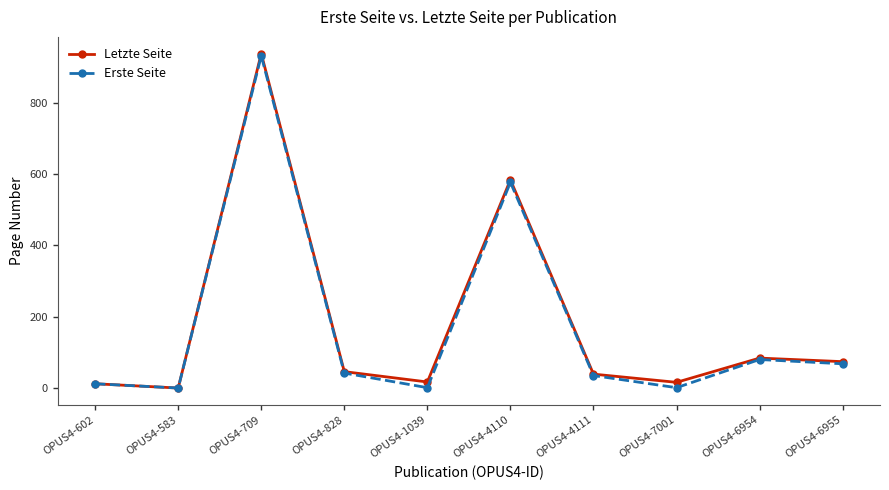

What are all the series names shown in the legend?

Letzte Seite, Erste Seite